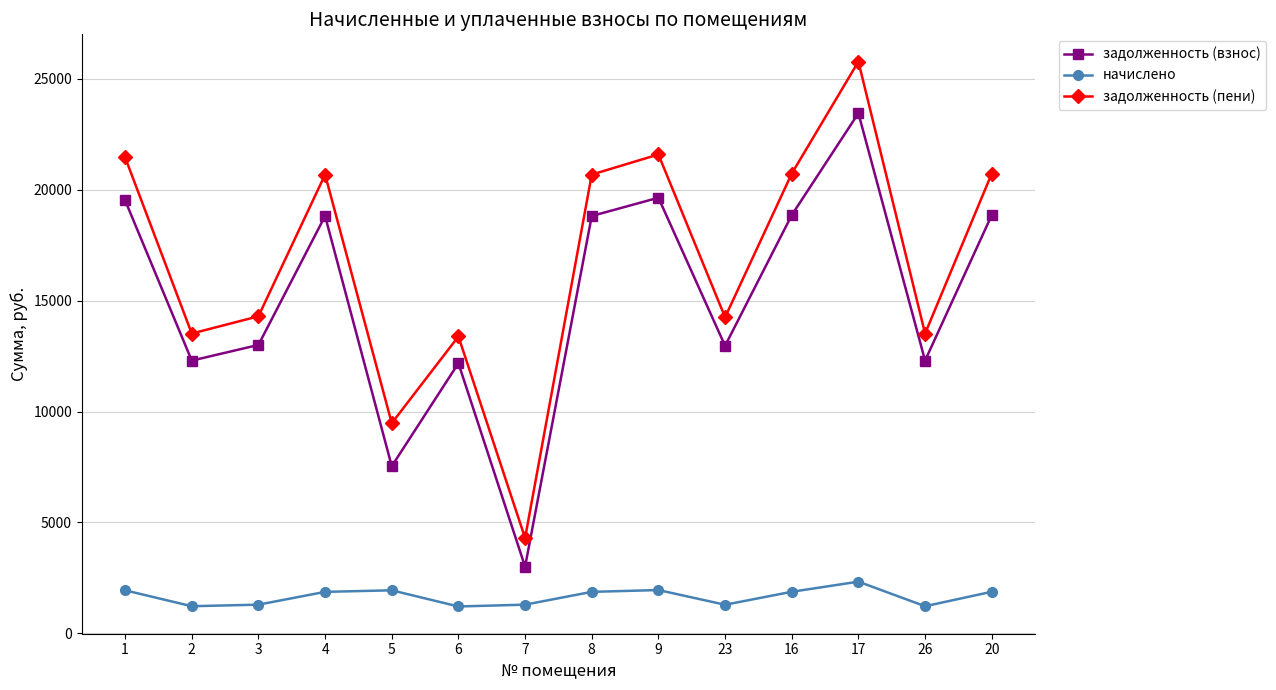

List the series in order of their peak value, lowest first.

начислено, задолженность (взнос), задолженность (пени)